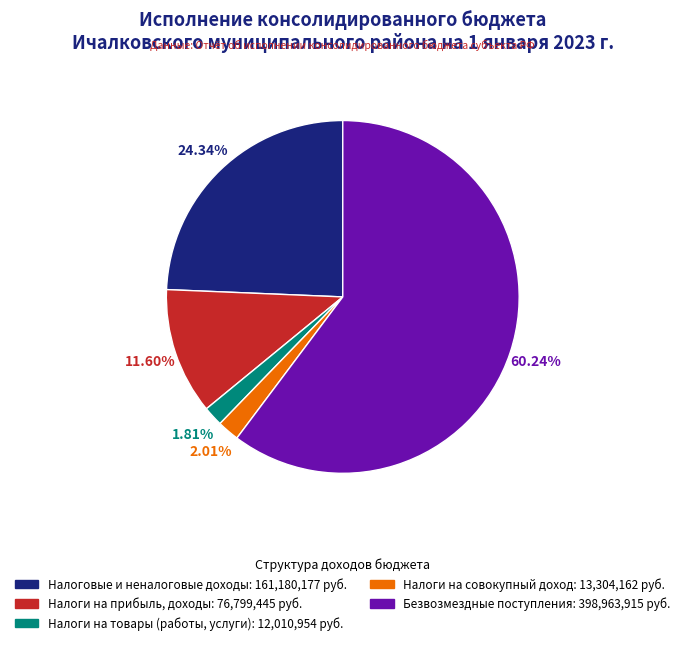

To the nearest percent, what is the difference between the largest and smallest slice percentages?

58%